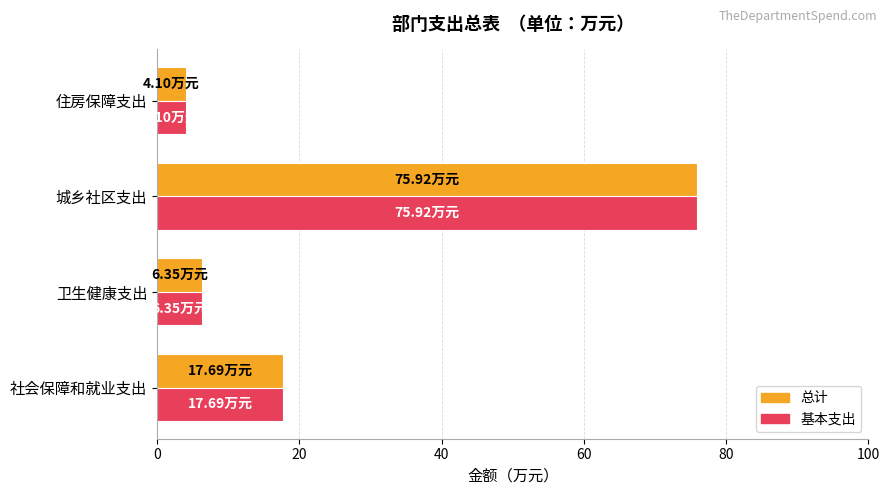

List the labels in order of 总计 value, smallest first.

住房保障支出, 卫生健康支出, 社会保障和就业支出, 城乡社区支出